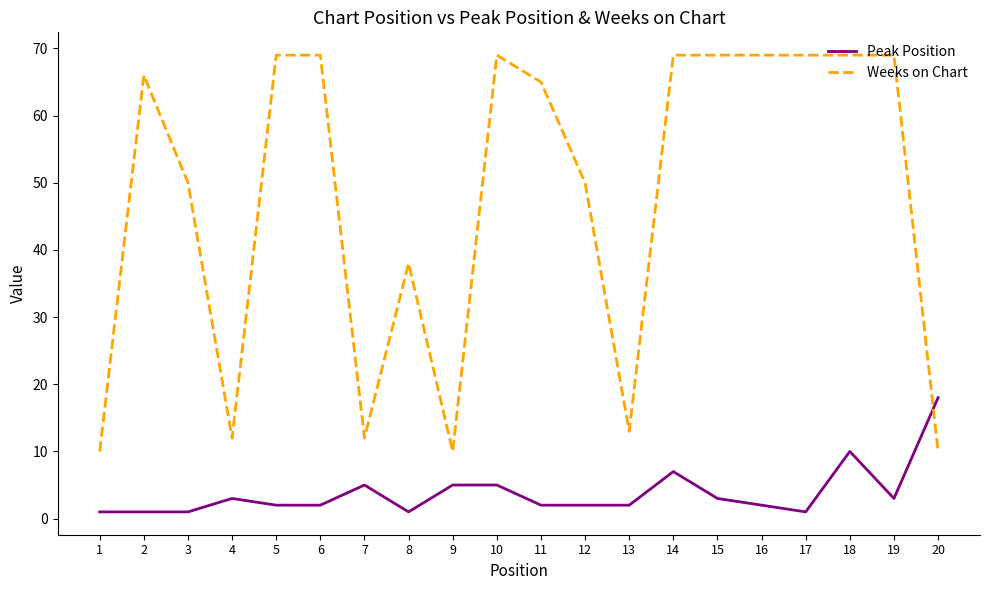

What is the difference between the maximum and minimum values in the Weeks on Chart series?

59